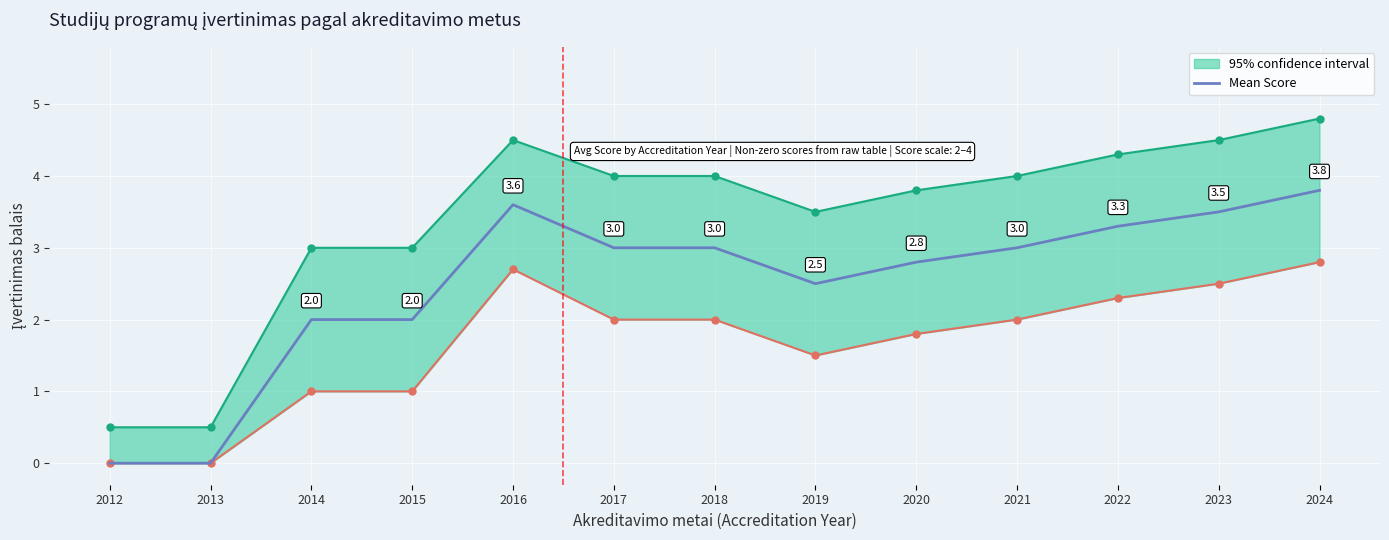

List the labels in order of value, smallest first.

2012, 2013, 2014, 2015, 2019, 2020, 2017, 2018, 2021, 2022, 2023, 2016, 2024